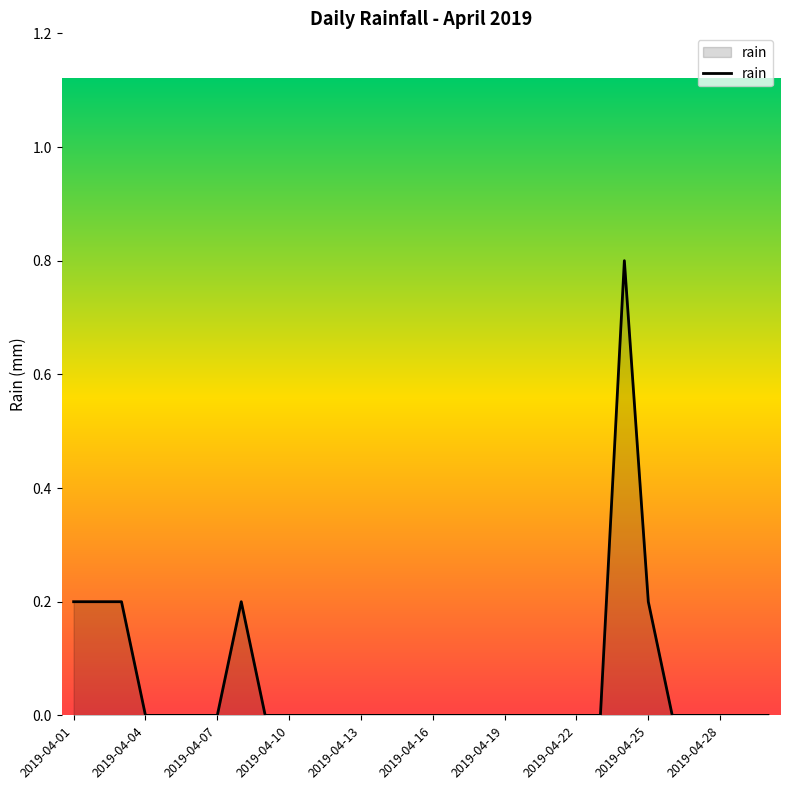

What is the maximum value shown in the chart?

0.8